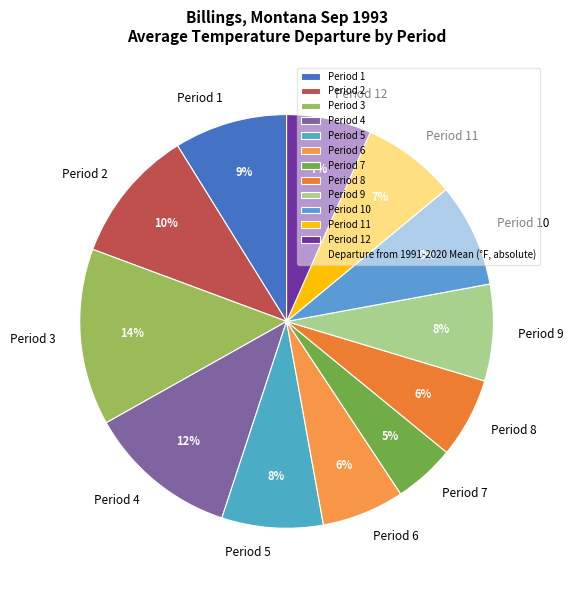

Which has a higher value, Period 6 or Period 2?

Period 2